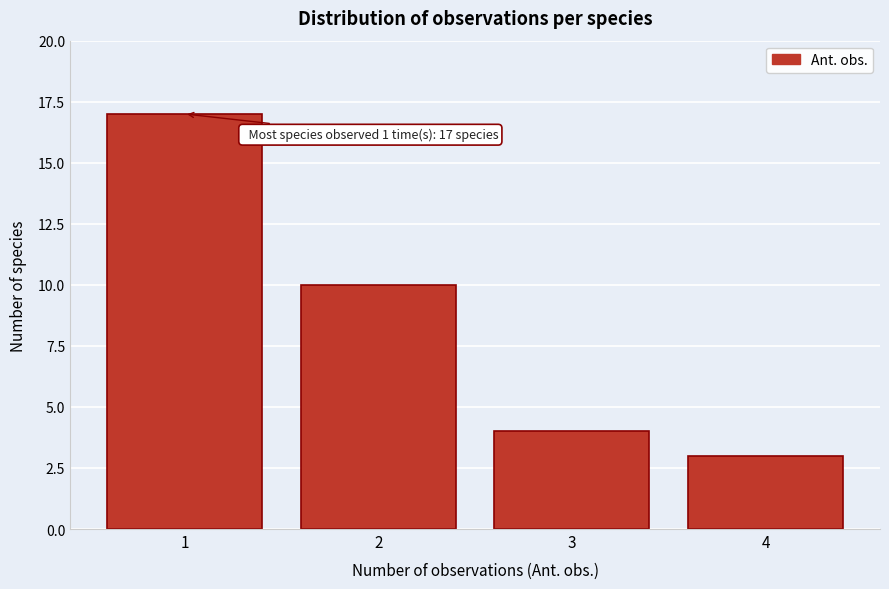

Which range on the x-axis has the tallest bar?

0.5 to 1.5